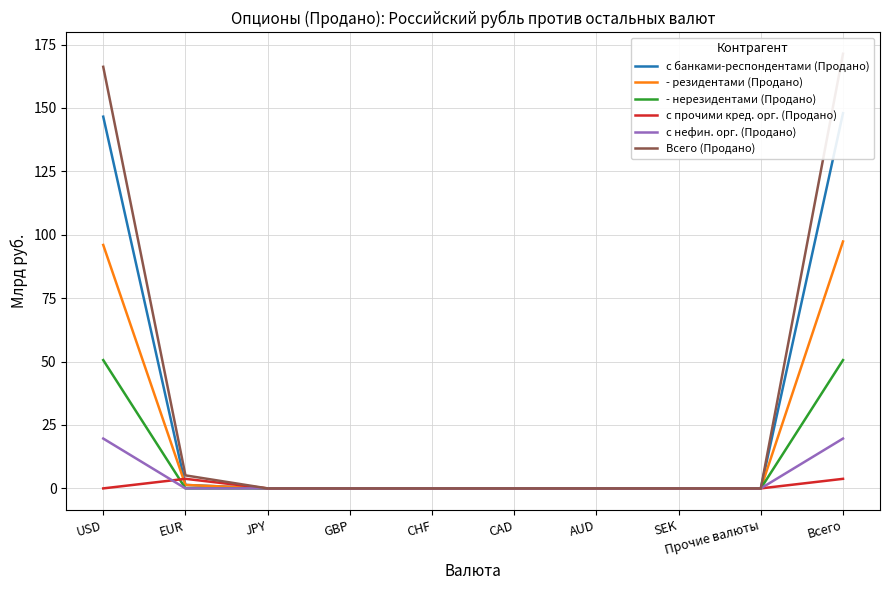

What position from the left is USD?

1